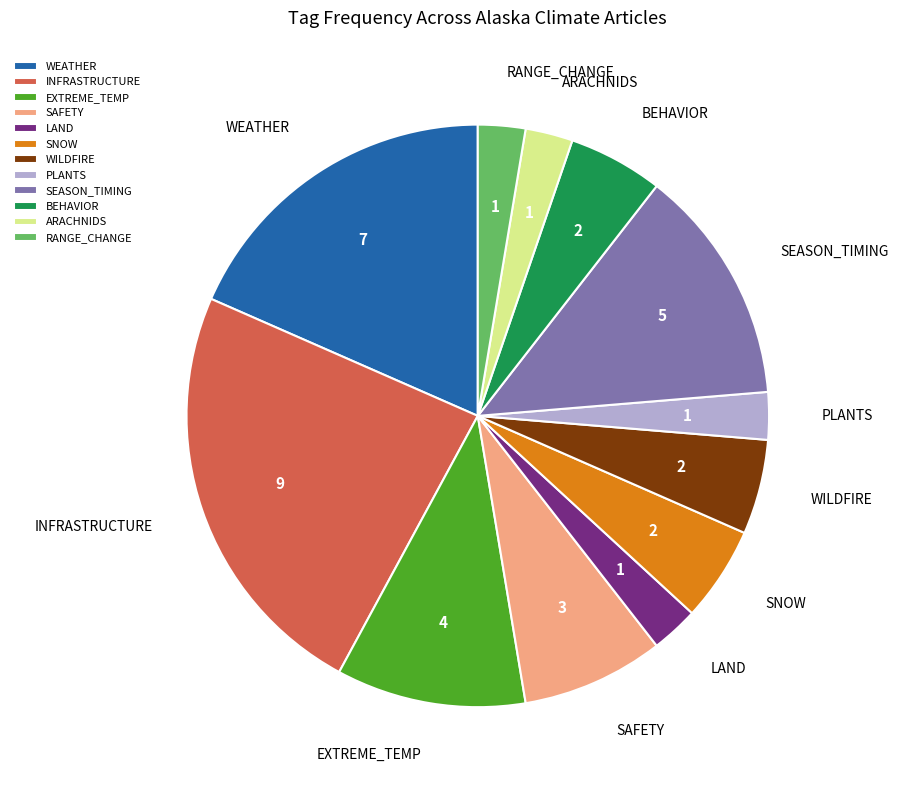

Approximately how many times larger is the value at WEATHER compared to ARACHNIDS?

7.0